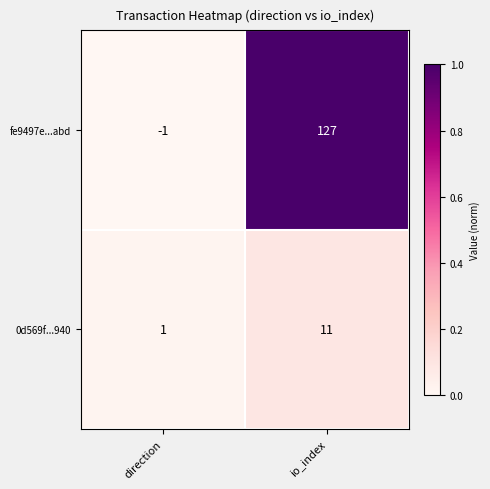

Reading left to right, transcribe all the data shown in this chart.

fe9497e...abd: -1	127
0d569f...940: 1	11